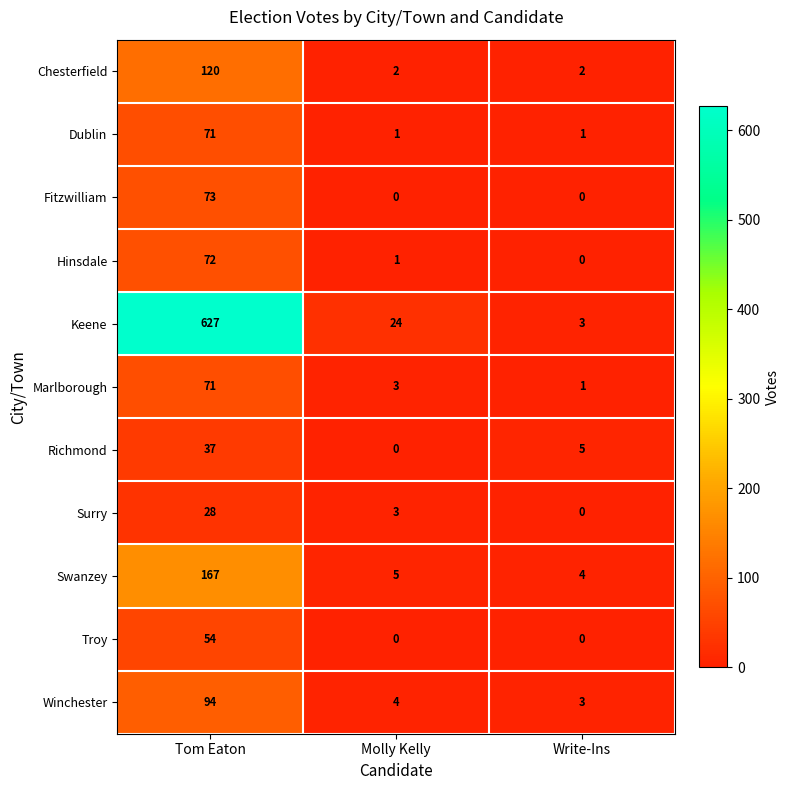

At how many categories does at least one series exceed 540?

1